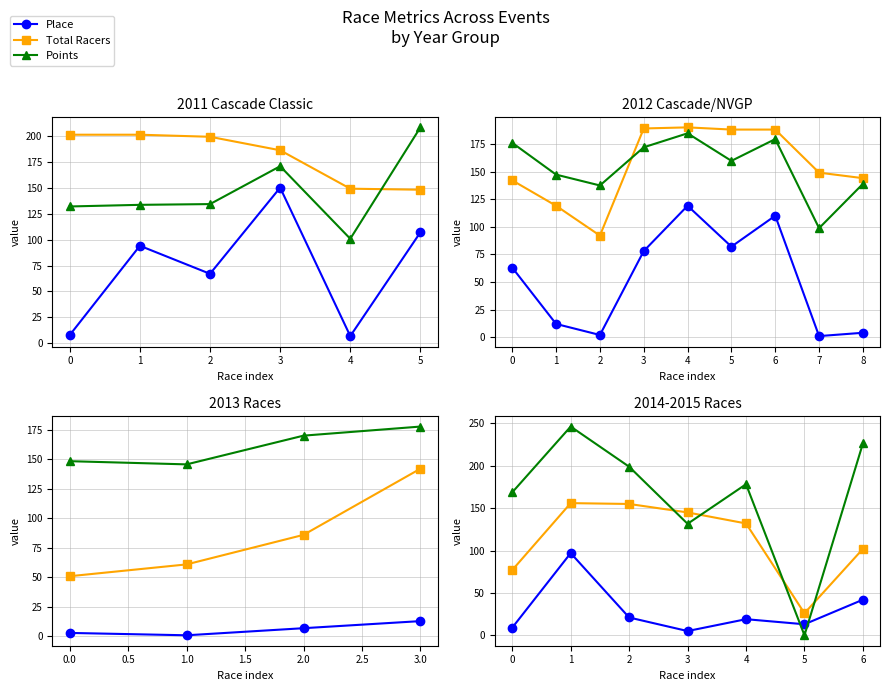

What are all the series names shown in the legend?

Place, Total Racers, Points